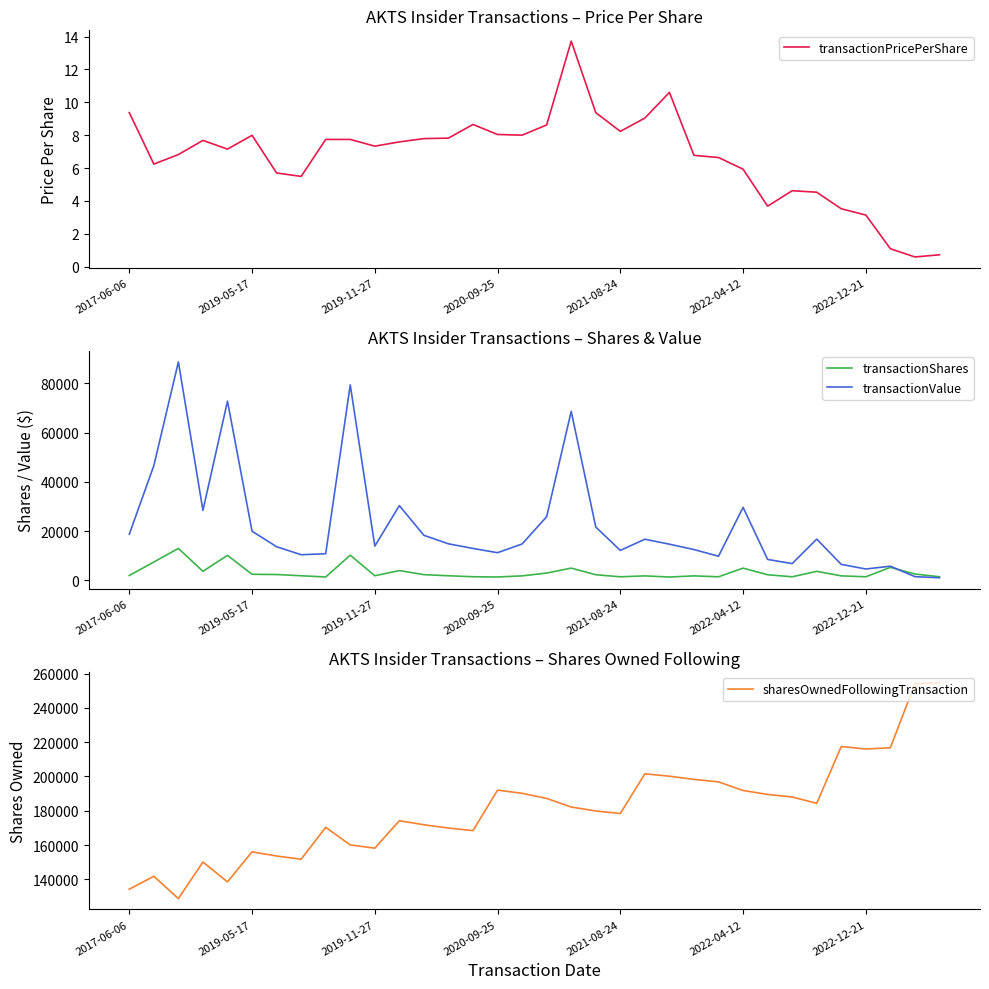

Is the value of transactionShares at 18 greater than the value of sharesOwnedFollowingTransaction at 32?

No